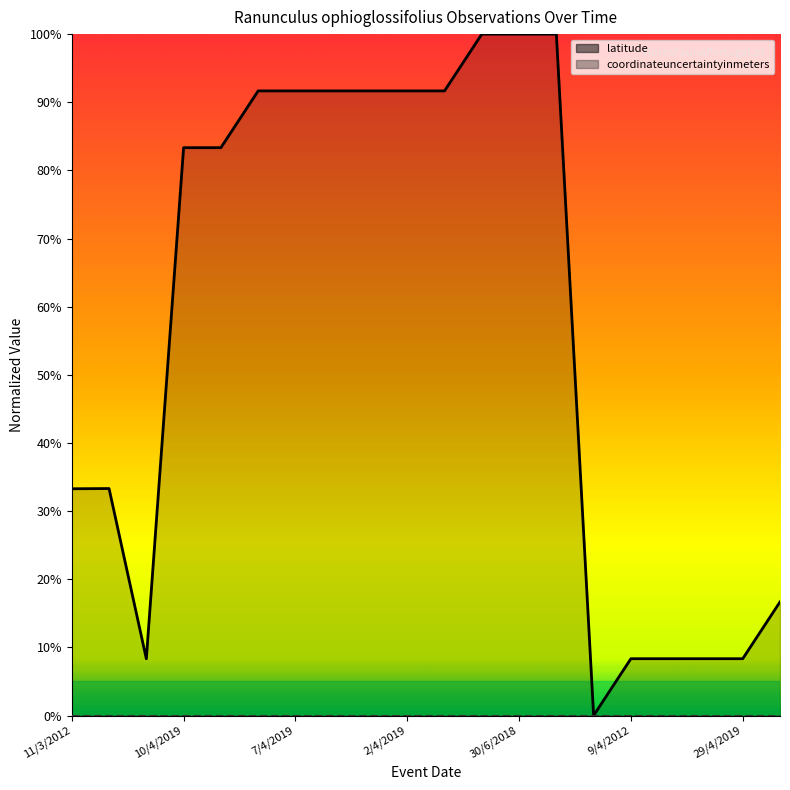

Rank the series by their maximum value, from lowest to highest.

coordinateuncertaintyinmeters (line), latitude (line)